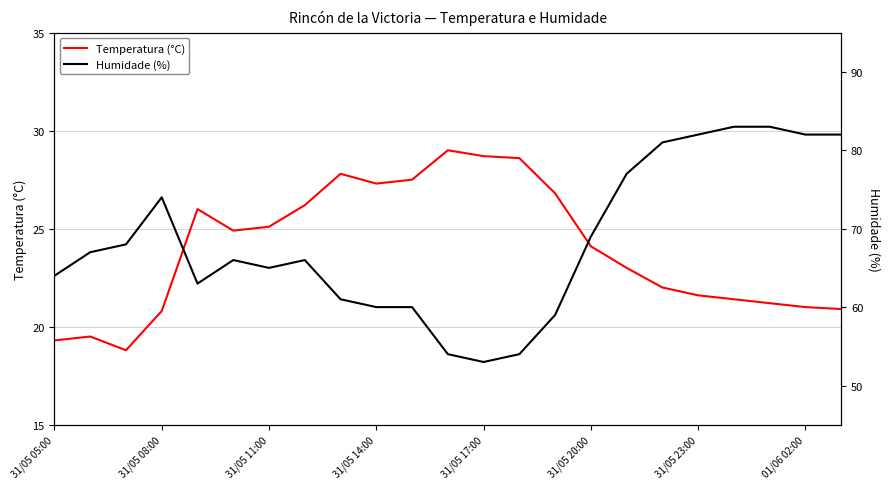

How many interior local valleys does the Temperatura (°C) series have?

3